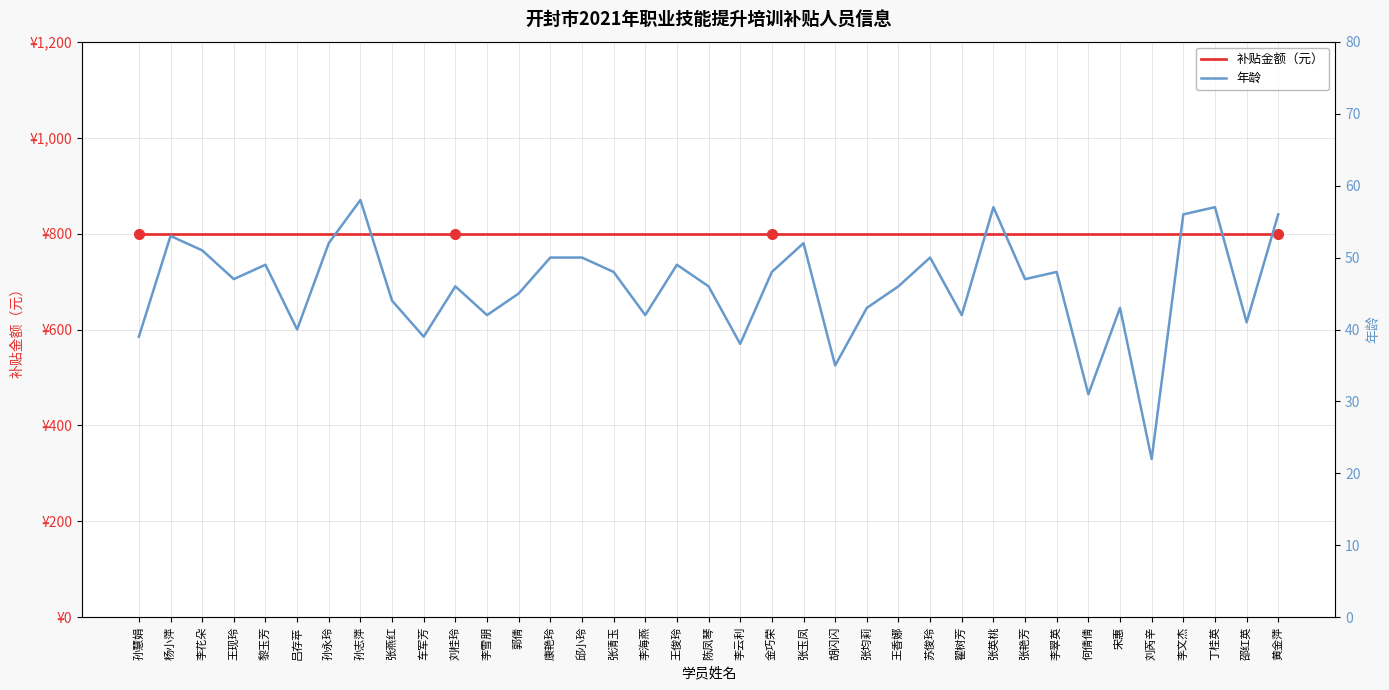

True or false: 补贴金额（元） and 年龄 intersect in this chart.

False